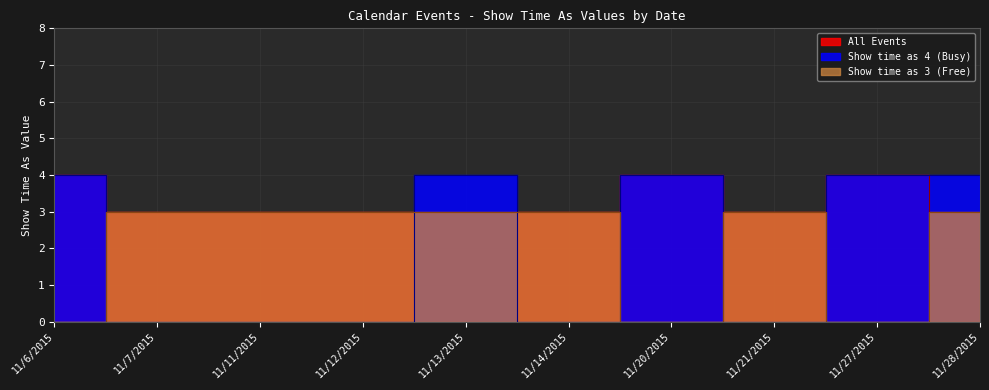

What is the total value across all series at 11/28/2015?

10